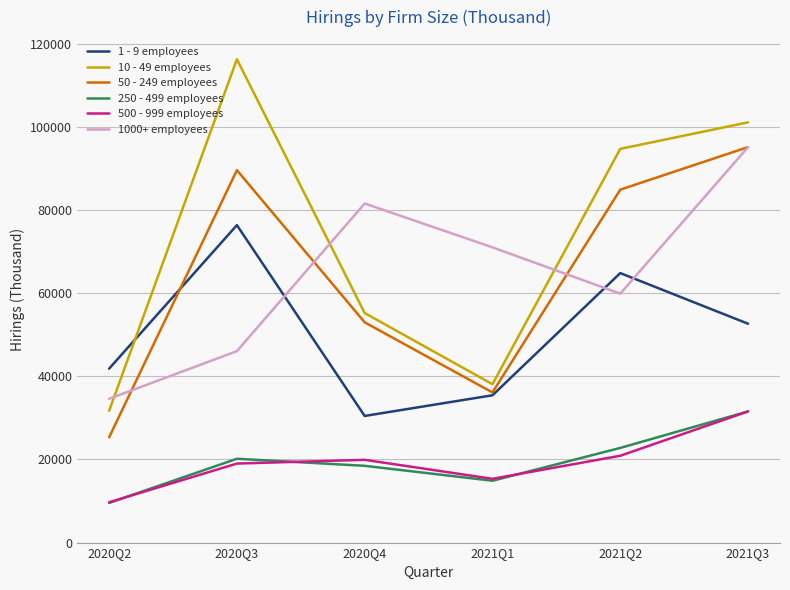

Which series ends up on top after the final intersection of 50 - 249 employees and 1 - 9 employees?

50 - 249 employees